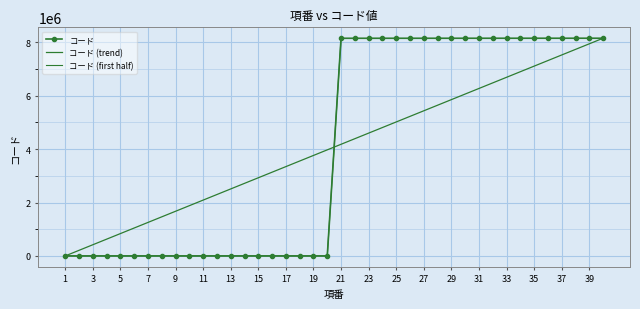

True or false: there are more than 0 points higher than both neighbors.

False